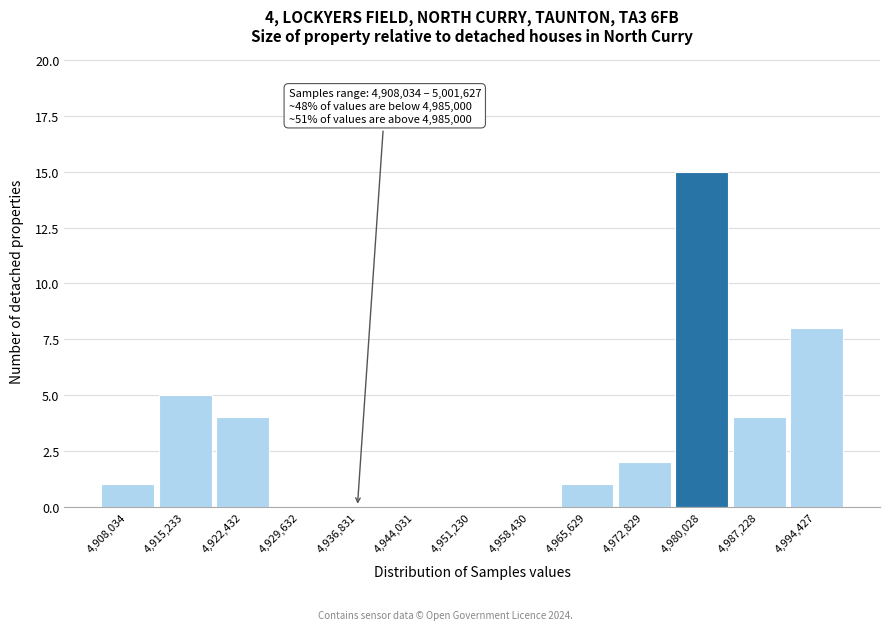

Reading right to left, transcribe all the data shown in this chart.

4,994,427=8	4,987,228=4	4,980,028=15	4,972,829=2	4,965,629=1	4,958,430=0	4,951,230=0	4,944,031=0	4,936,831=0	4,929,632=0	4,922,432=4	4,915,233=5	4,908,034=1